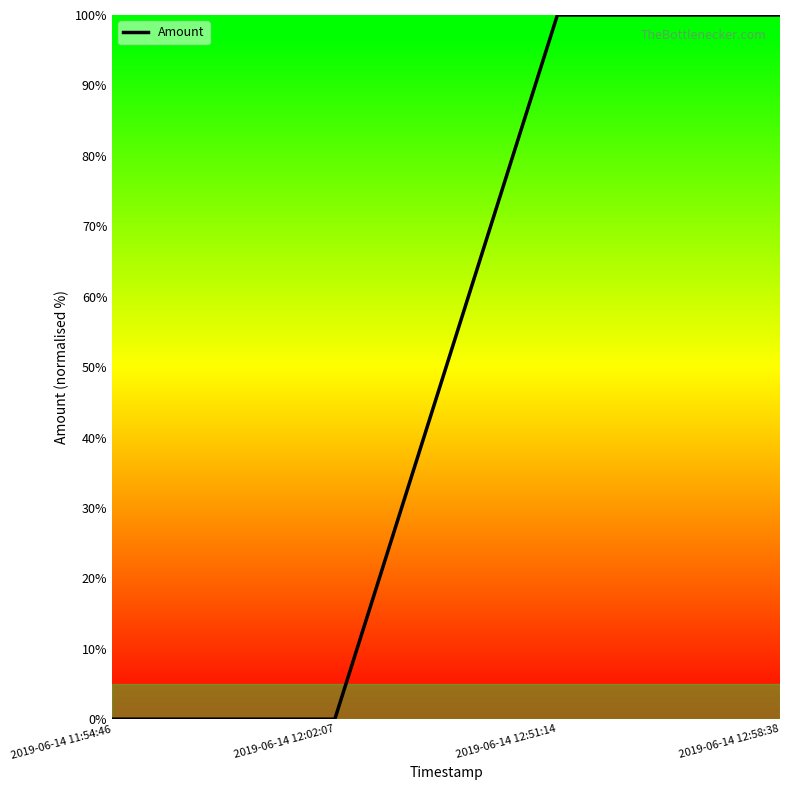

True or false: the data has more than 1 interior local peaks.

False